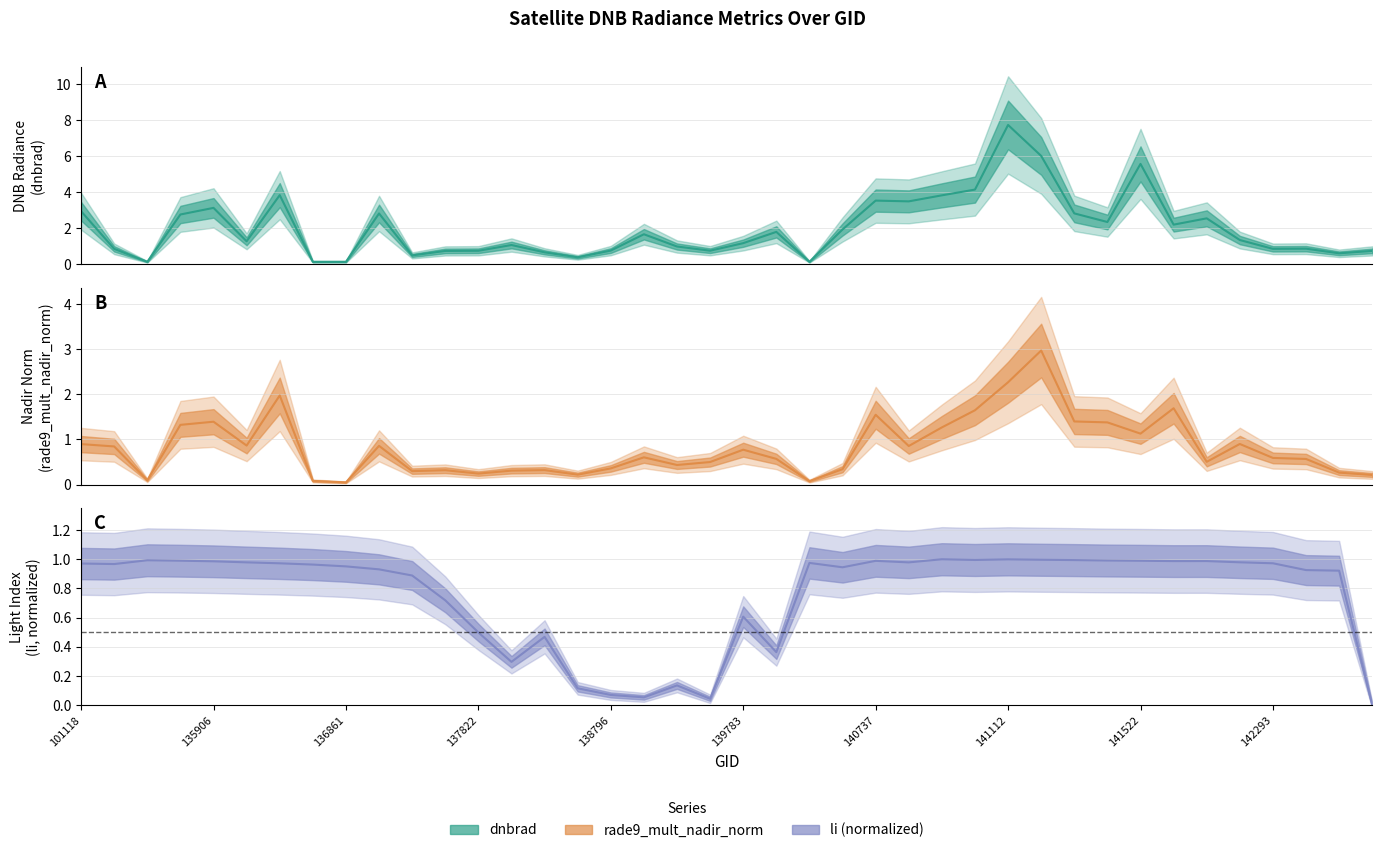

What value does the dnbrad series have at 142871?

0.9